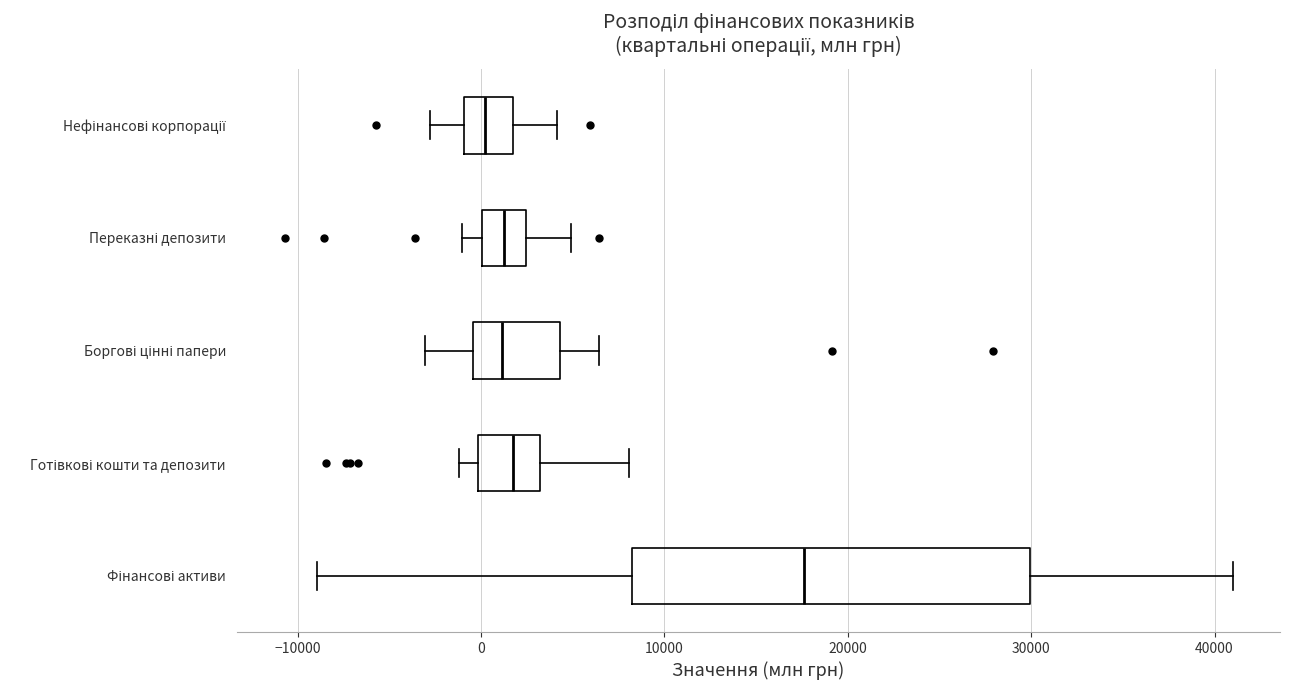

Comparing the boxes themselves (not the whiskers), which one is the widest?

Фінансові активи